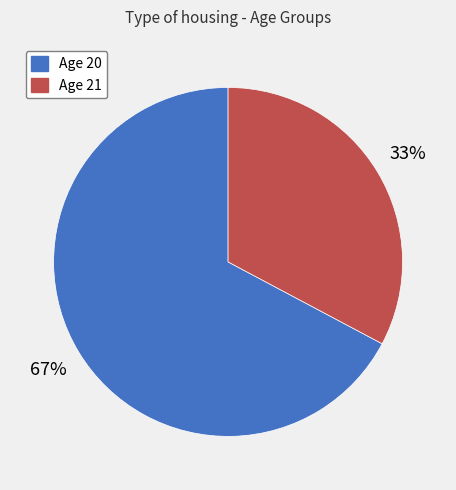

To the nearest percent, what is the average slice percentage?

50%